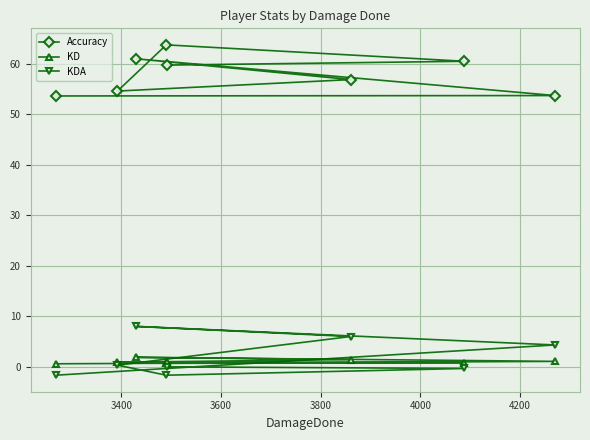

Reading left to right, what are all the values shown in this chart?

Accuracy: 53.6	53.7	61.0	56.9	54.6	63.8	60.5	59.8
KD: 0.6	1.1	1.9	1.4	0.9	0.7	0.8	0.9
KDA: -1.7	4.3	8.0	6.0	0.3	-1.7	-0.3	0.0